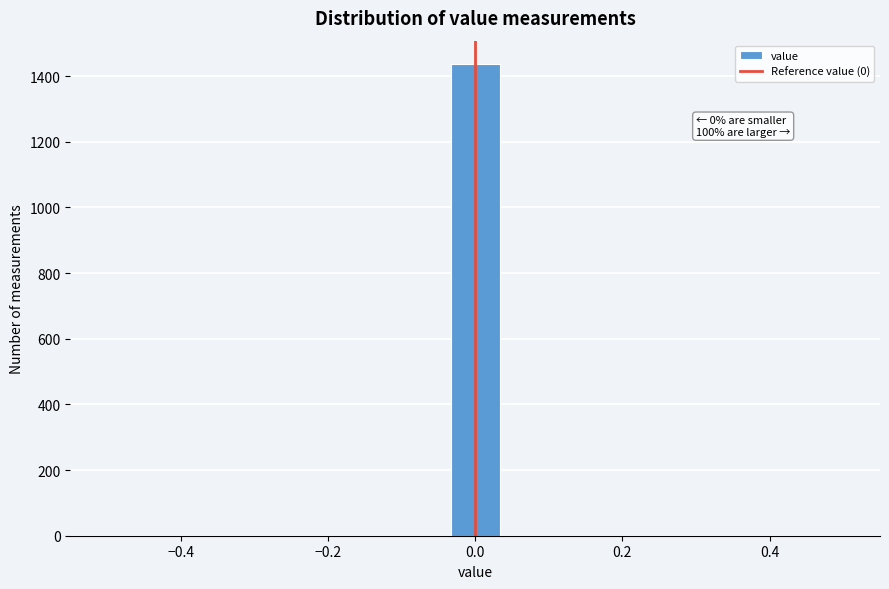

Around what value on the x-axis is the tallest bar? Give the approximate position of its centre, as read against the axis.

0.00